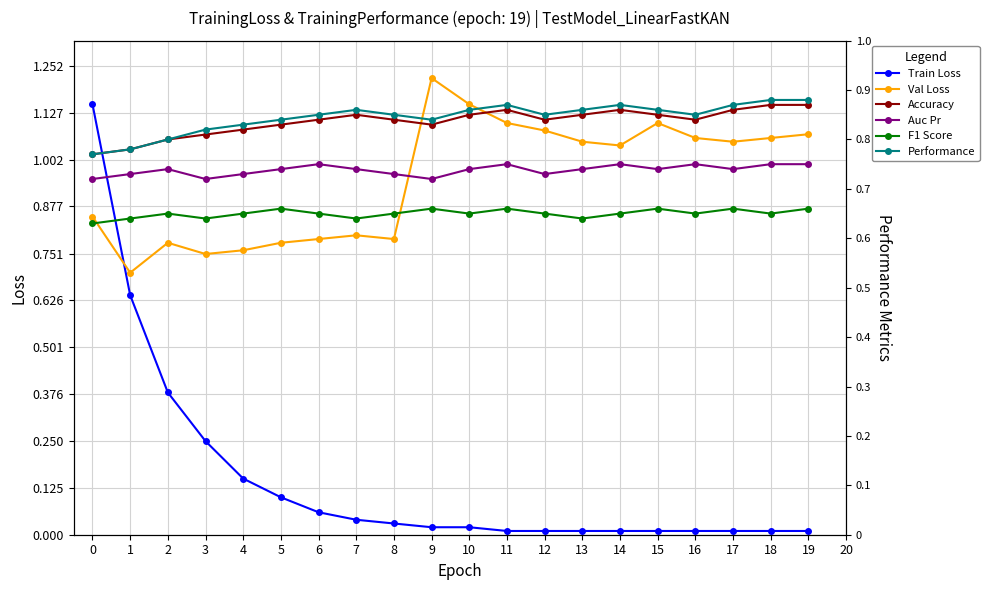

Reading left to right, what are all the values shown in this chart?

Train Loss: 1.1	0.6	0.4	0.2	0.1	0.1	0.1	0.0	0.0	0.0	0.0	0.0	0.0	0.0	0.0	0.0	0.0	0.0	0.0	0.0
Val Loss: 0.8	0.7	0.8	0.8	0.8	0.8	0.8	0.8	0.8	1.2	1.1	1.1	1.1	1.1	1.0	1.1	1.1	1.1	1.1	1.1
Accuracy: 0.8	0.8	0.8	0.8	0.8	0.8	0.8	0.8	0.8	0.8	0.8	0.9	0.8	0.8	0.9	0.8	0.8	0.9	0.9	0.9
Auc Pr: 0.7	0.7	0.7	0.7	0.7	0.7	0.8	0.7	0.7	0.7	0.7	0.8	0.7	0.7	0.8	0.7	0.8	0.7	0.8	0.8
F1 Score: 0.6	0.6	0.7	0.6	0.7	0.7	0.7	0.6	0.7	0.7	0.7	0.7	0.7	0.6	0.7	0.7	0.7	0.7	0.7	0.7
Performance: 0.8	0.8	0.8	0.8	0.8	0.8	0.8	0.9	0.8	0.8	0.9	0.9	0.8	0.9	0.9	0.9	0.8	0.9	0.9	0.9